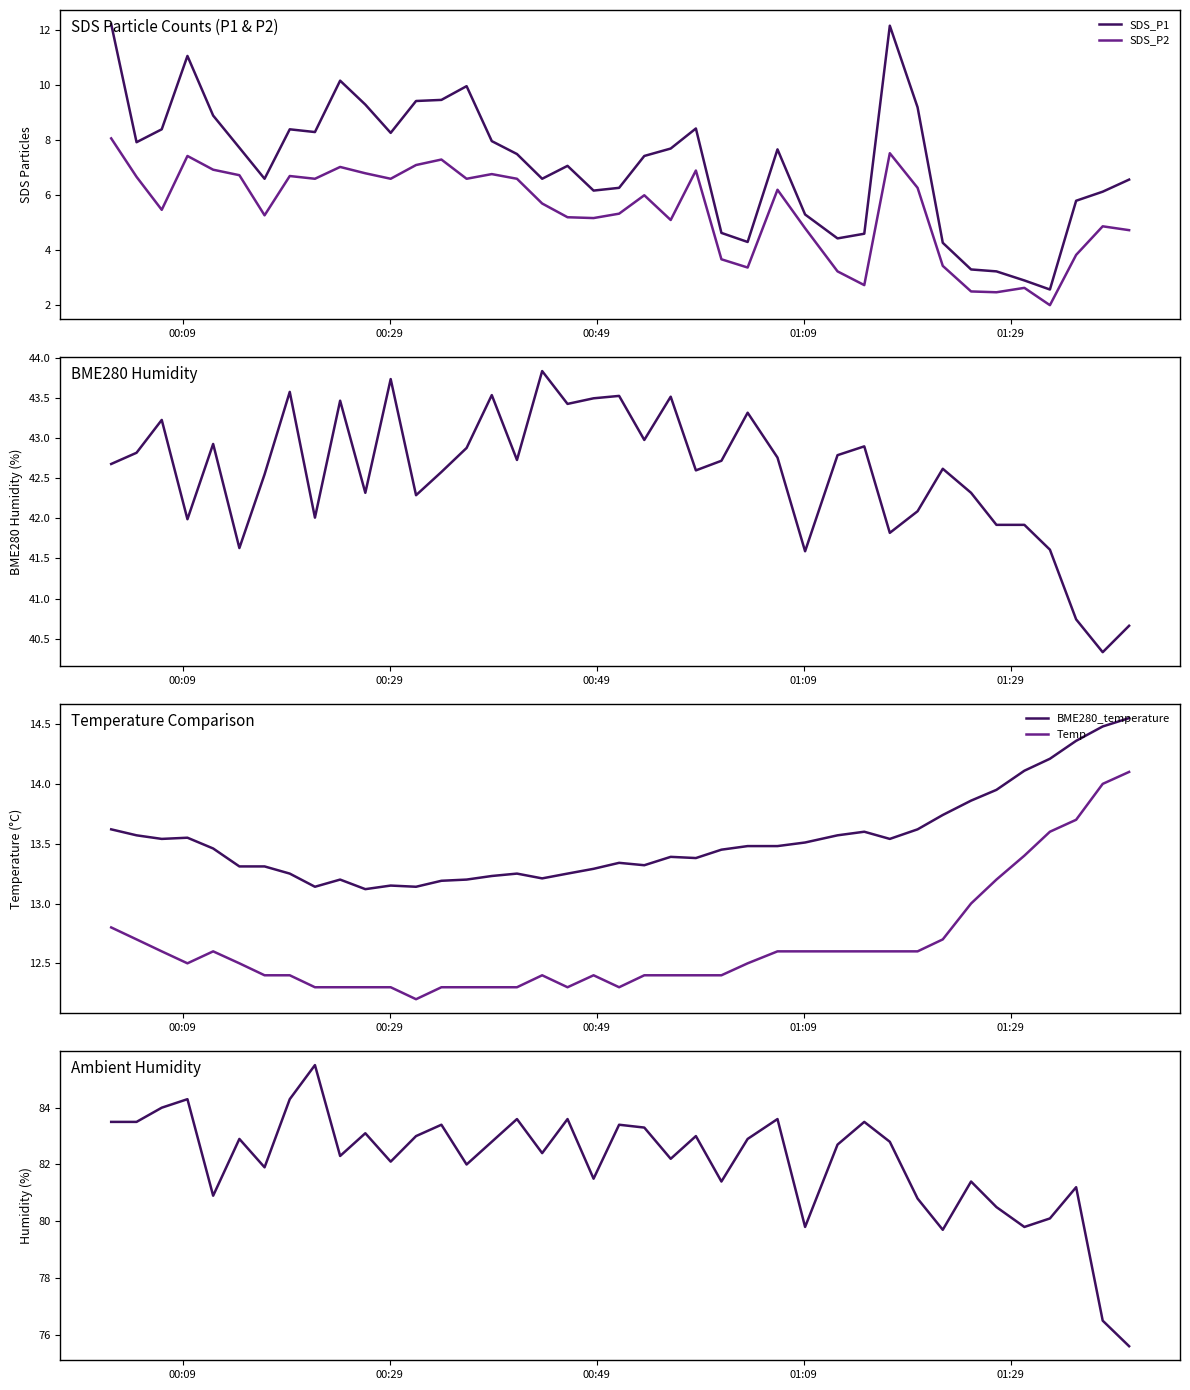

What is the maximum value for SDS_P2?

8.1